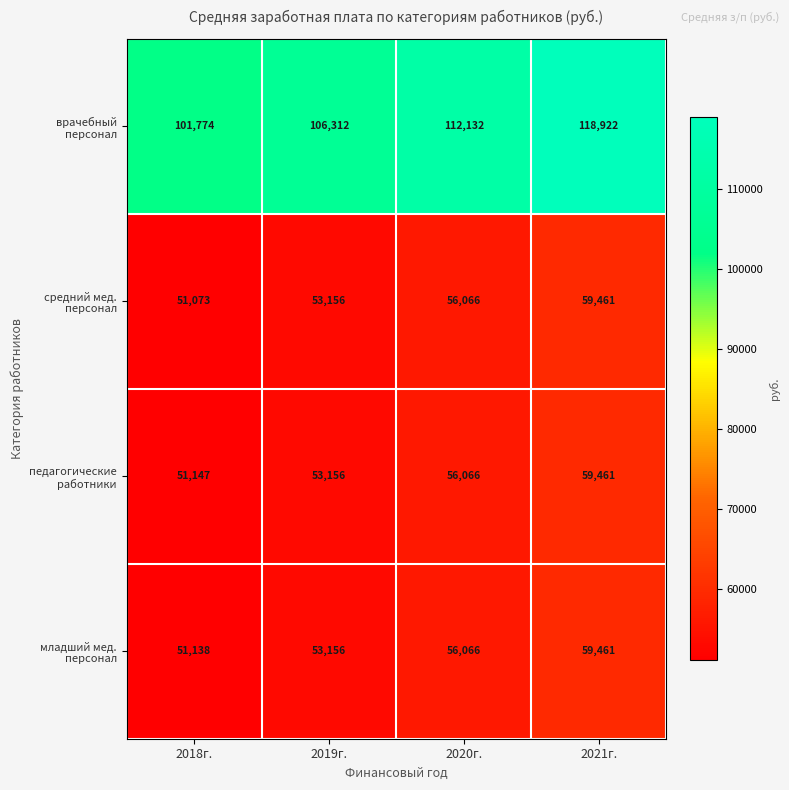

What is the difference between the highest and lowest values at 2021г.?

59461